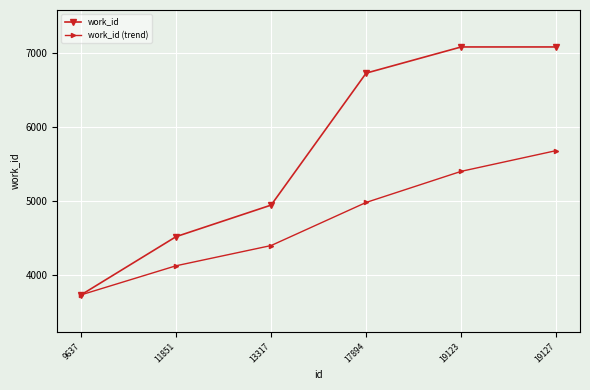

What is the minimum value shown in the chart?

3725.0